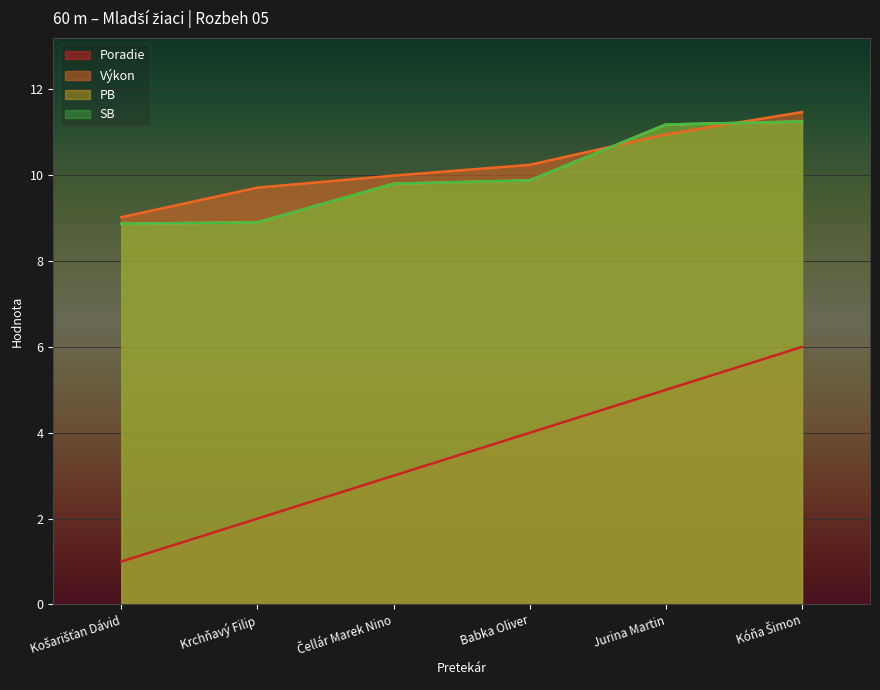

Reading left to right, what are all the values shown in this chart?

Poradie: Košarišťan Dávid=1.0	Krchňavý Filip=2.0	Čellár Marek Nino=3.0	Babka Oliver=4.0	Jurina Martin=5.0	Kóňa Šimon=6.0
Výkon: Košarišťan Dávid=9.0	Krchňavý Filip=9.7	Čellár Marek Nino=10.0	Babka Oliver=10.2	Jurina Martin=10.9	Kóňa Šimon=11.5
PB: Košarišťan Dávid=8.9	Krchňavý Filip=8.9	Čellár Marek Nino=9.8	Babka Oliver=9.9	Jurina Martin=11.2	Kóňa Šimon=11.2
SB: Košarišťan Dávid=8.9	Krchňavý Filip=8.9	Čellár Marek Nino=9.8	Babka Oliver=9.9	Jurina Martin=11.2	Kóňa Šimon=11.2